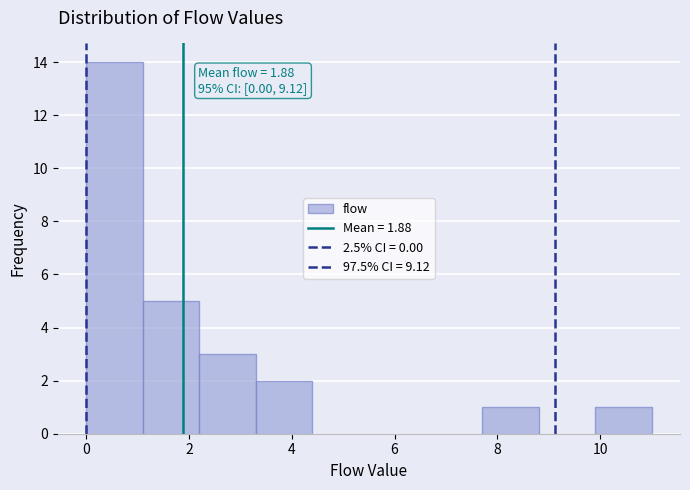

Which range on the x-axis has the tallest bar?

0.0 to 1.1